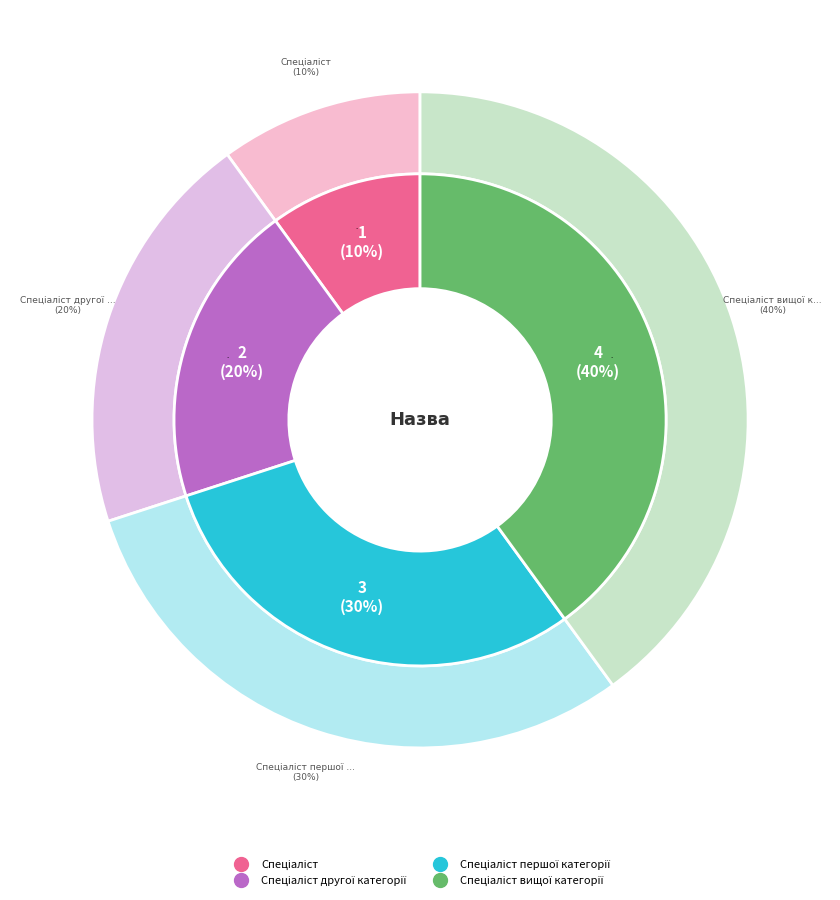

Count the number of slices in the pie.

4